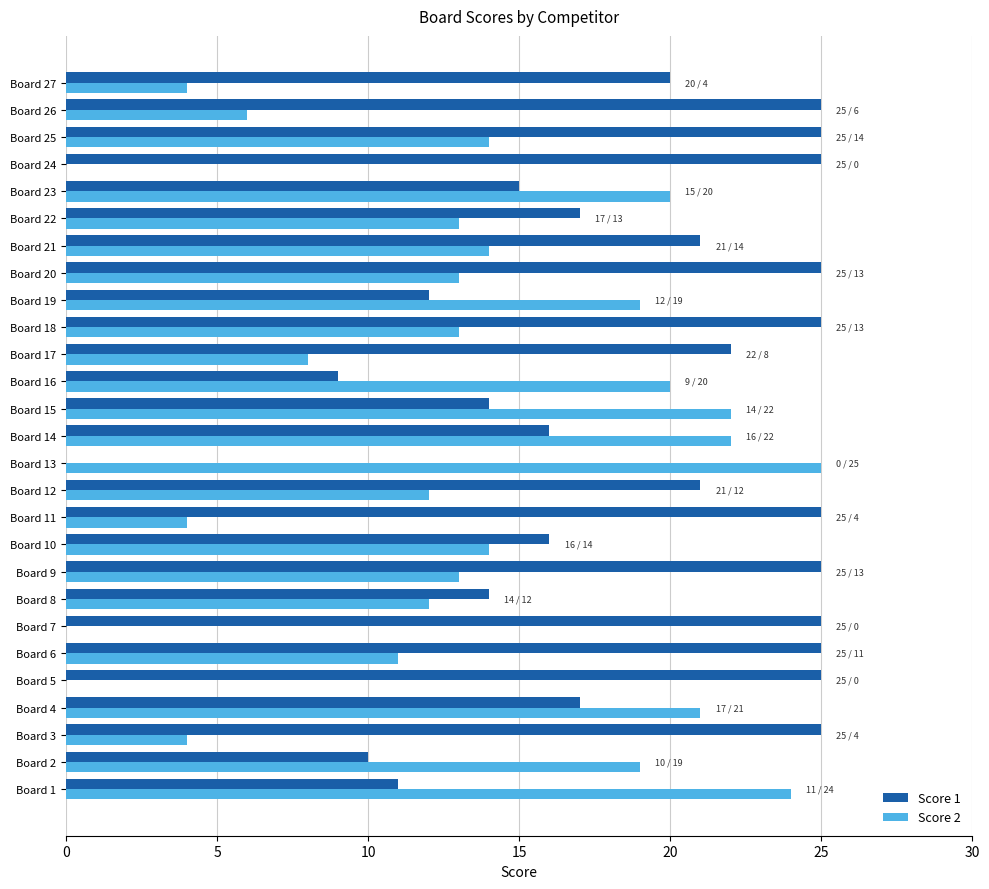

What is the sum of all Score 1 values?

510